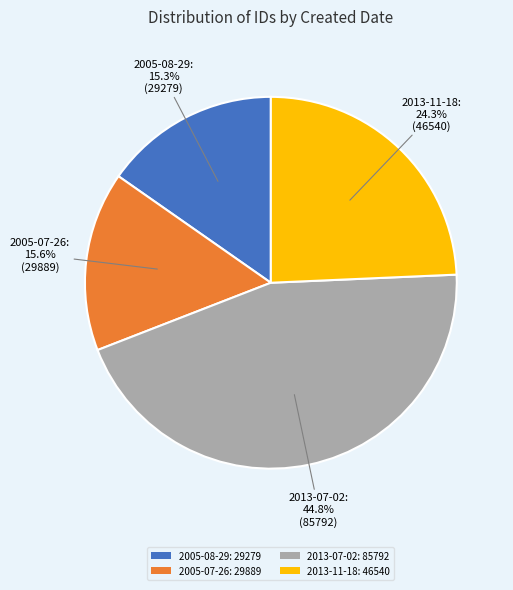

Count the number of slices in the pie.

4